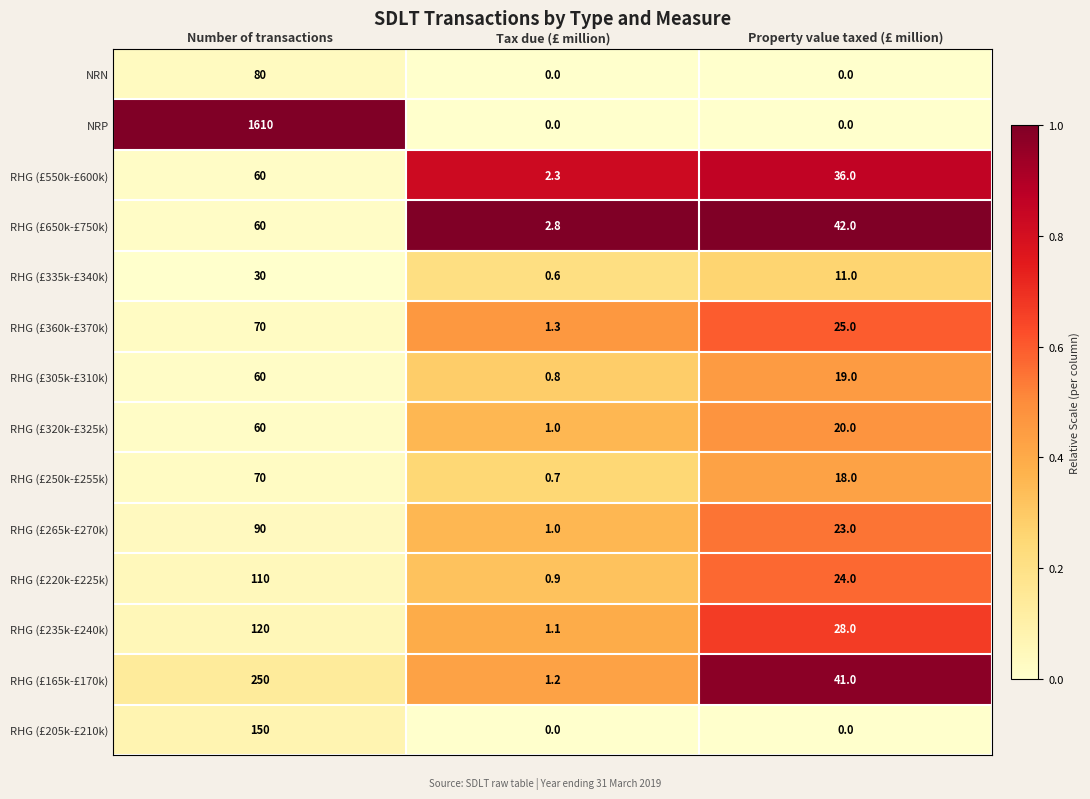

At which category does the chart reach its peak across all series?

Number of transactions